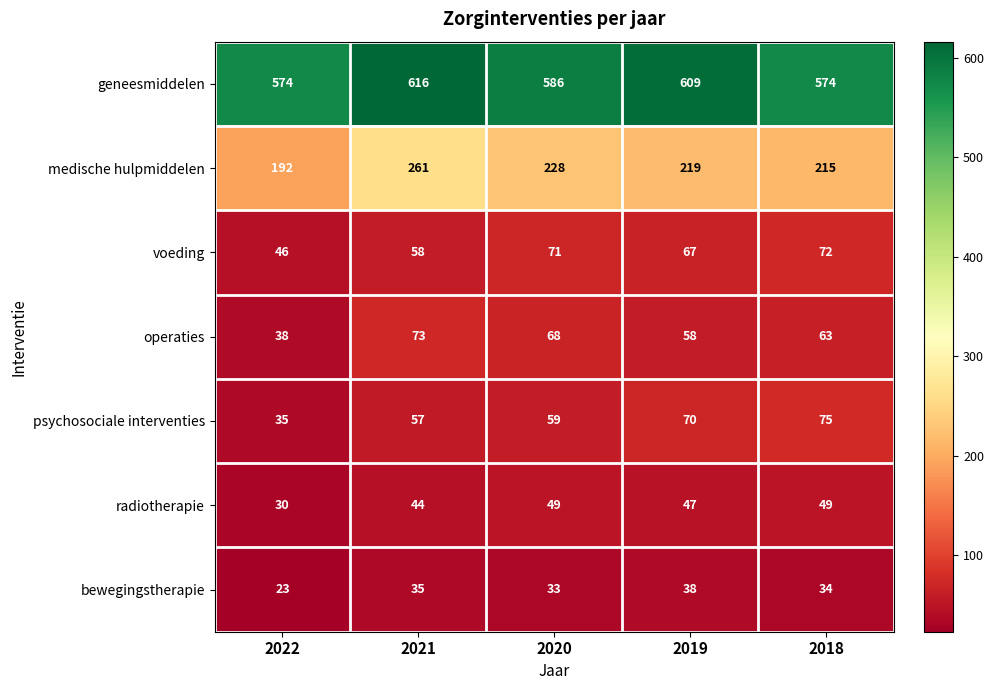

What is the maximum value shown in the chart?

616